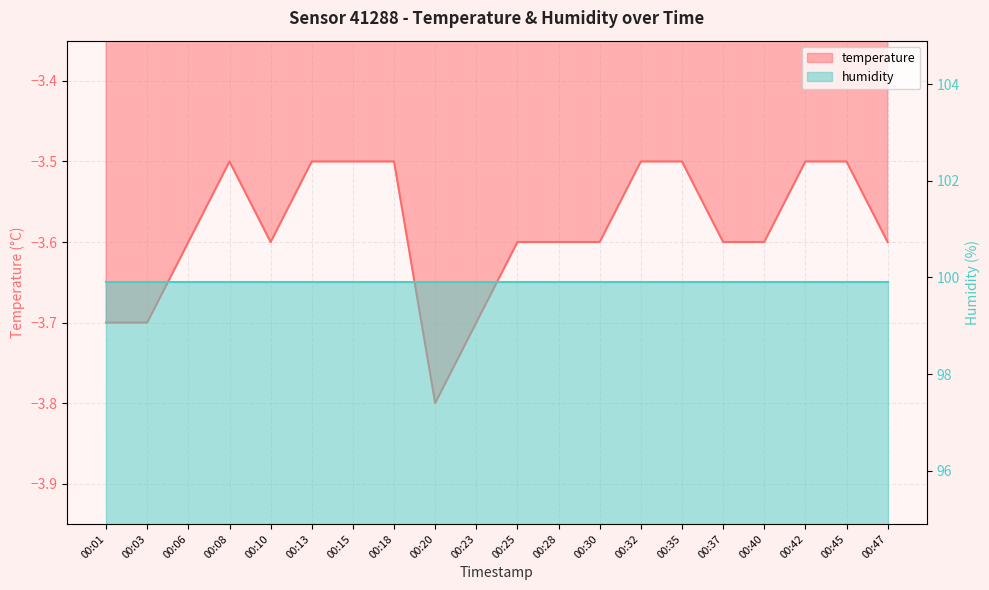

The value at 00:28 is -5.0. True or false?

False